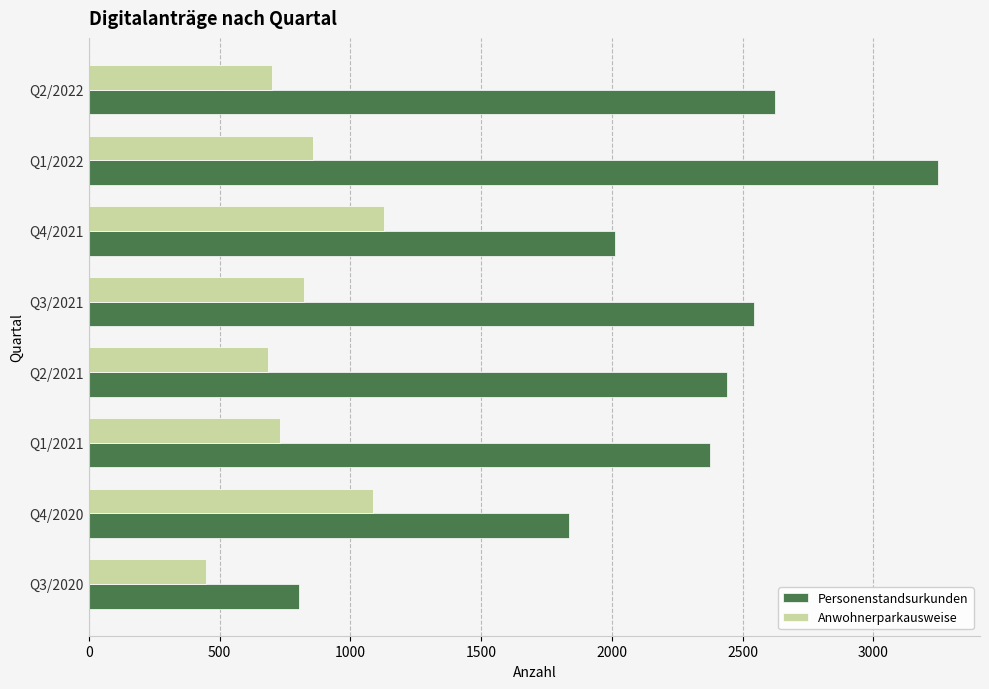

True or false: Personenstandsurkunden has a value of 2624 at Q2/2022.

True